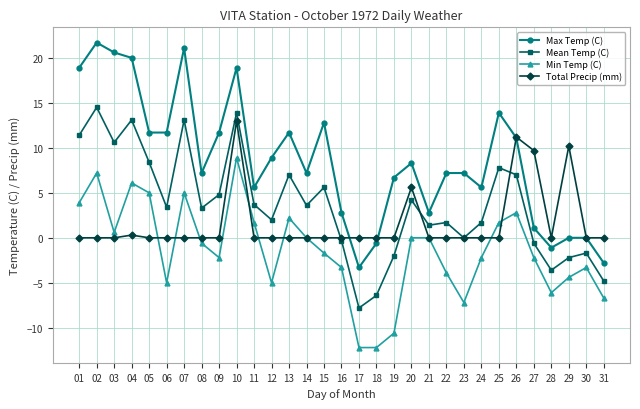

Does the chart display data point markers on the line(s)?

Yes